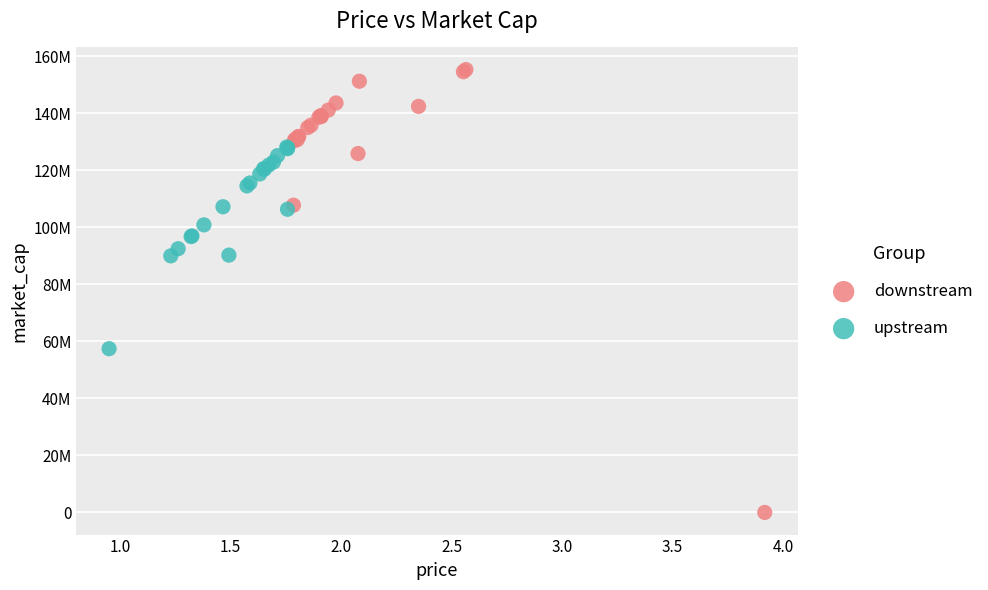

Which series reaches the minimum Y coordinate?

downstream